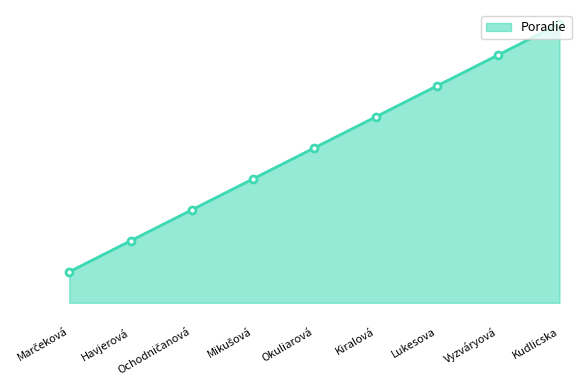

What is the difference between the values at Ochodničanová and Lukesova?

4